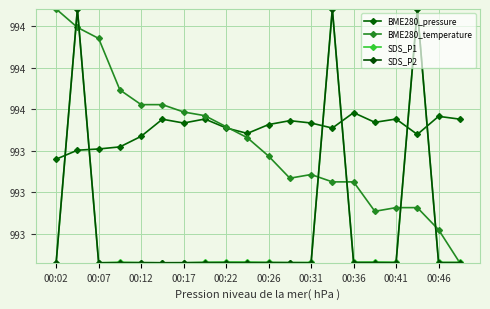

Is this an area chart (filled region under the line)?

No